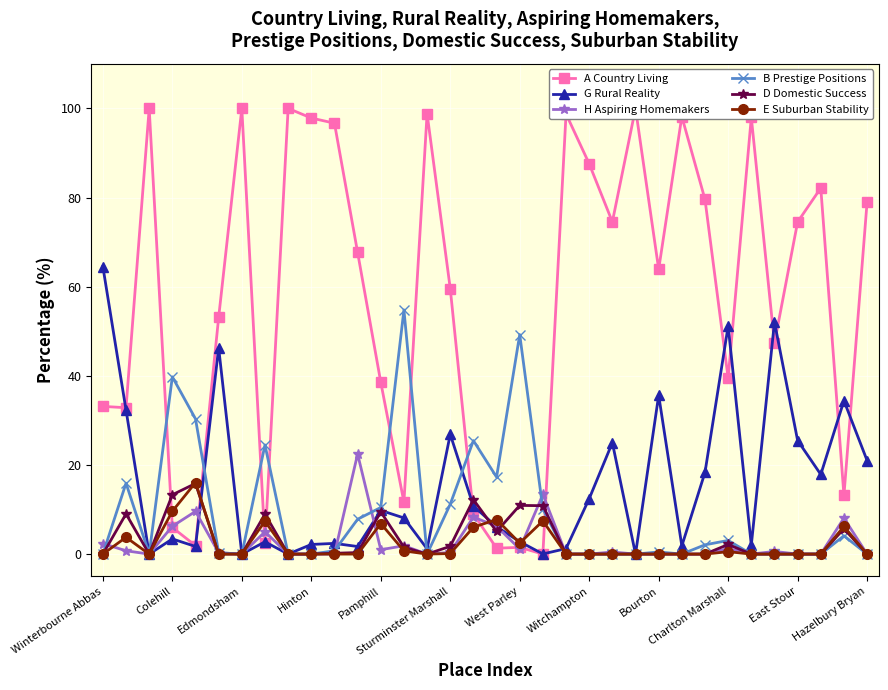

Is the value of B Prestige Positions at Sturminster Marshall greater than the value of D Domestic Success at Charlton Marshall?

Yes